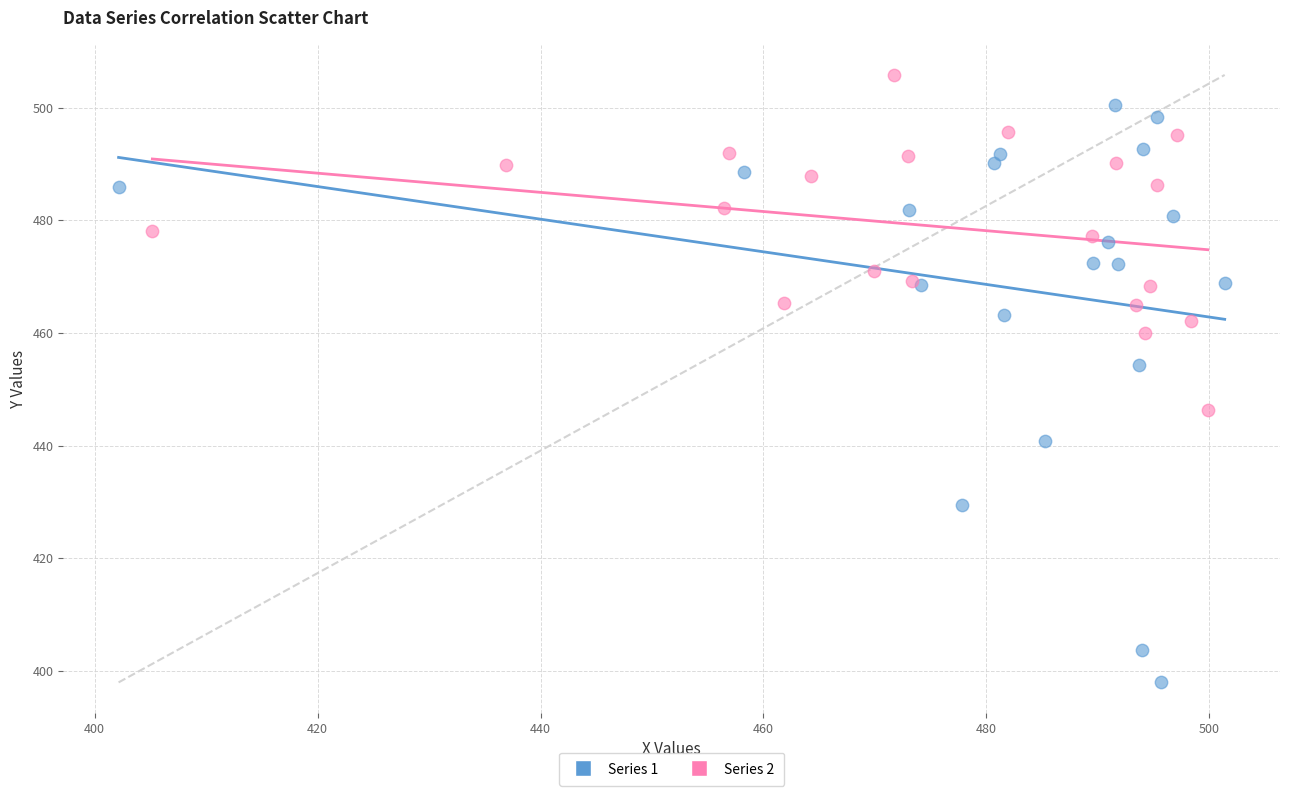

Which series reaches the maximum Y coordinate?

Series 2